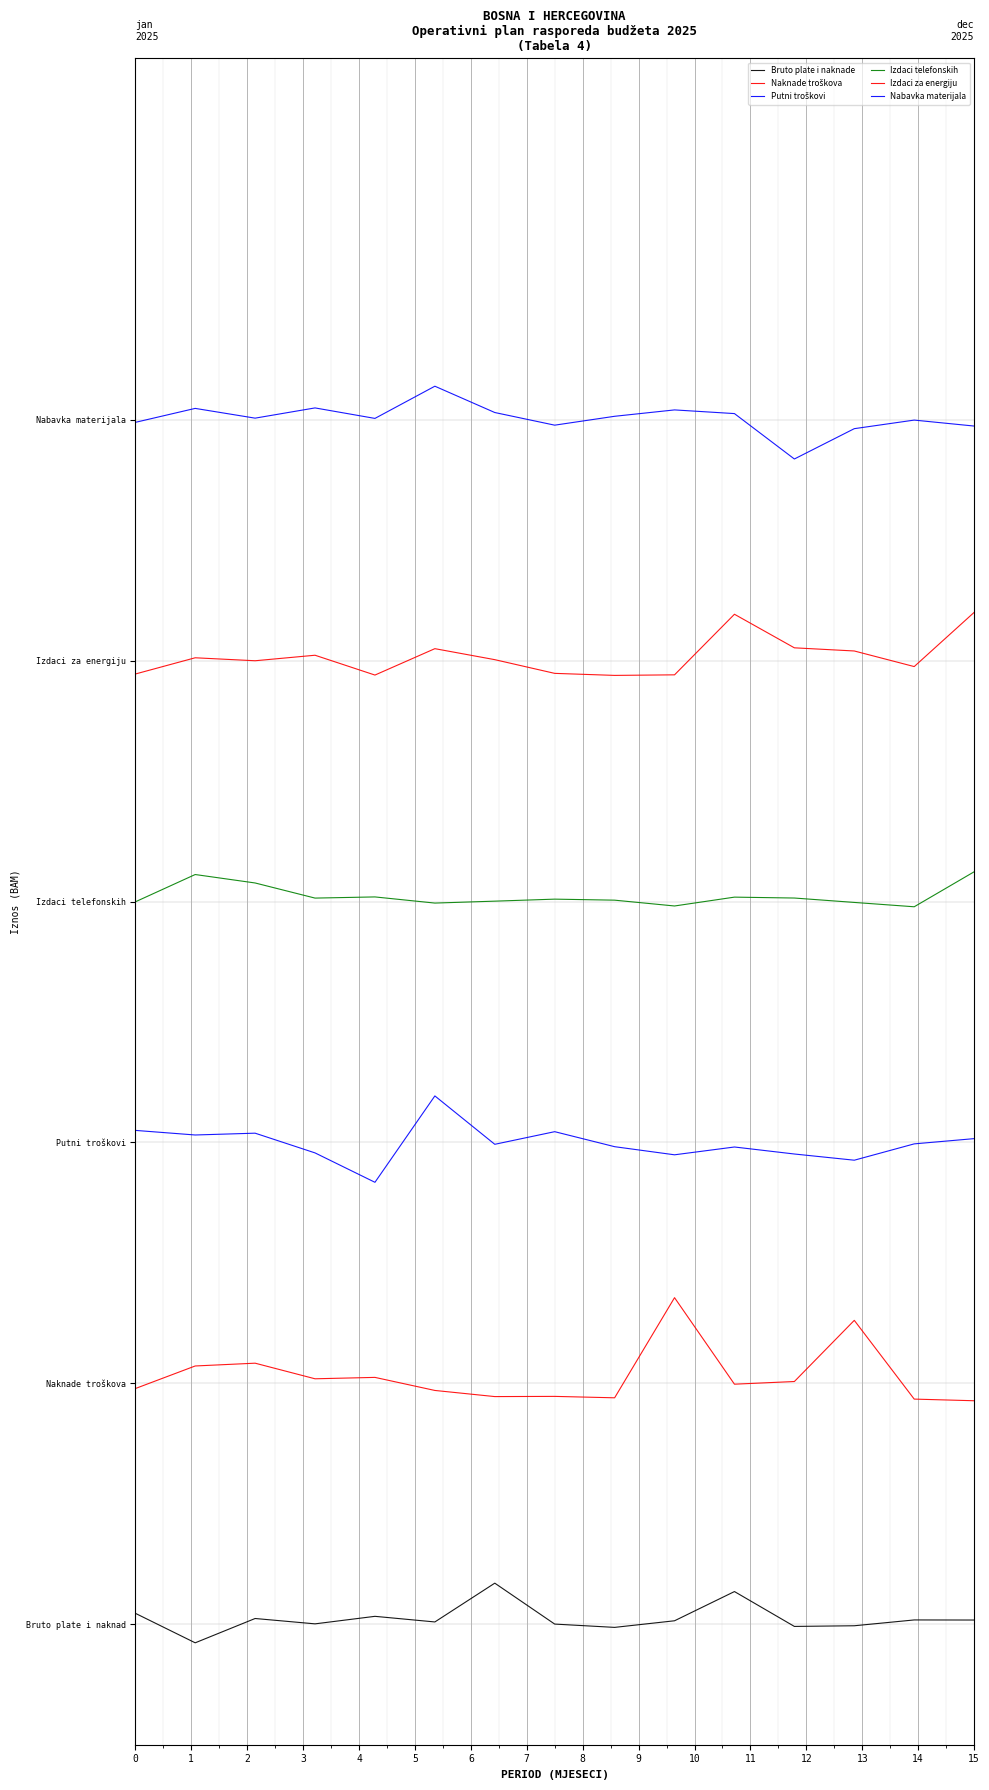

What is the maximum value shown in the chart?

10.3